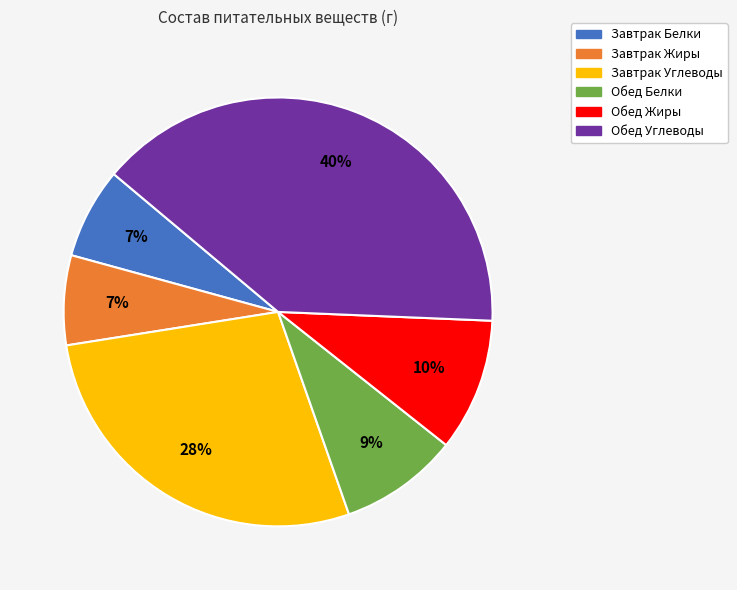

To the nearest percent, what percentage of the pie is Завтрак Белки?

7%